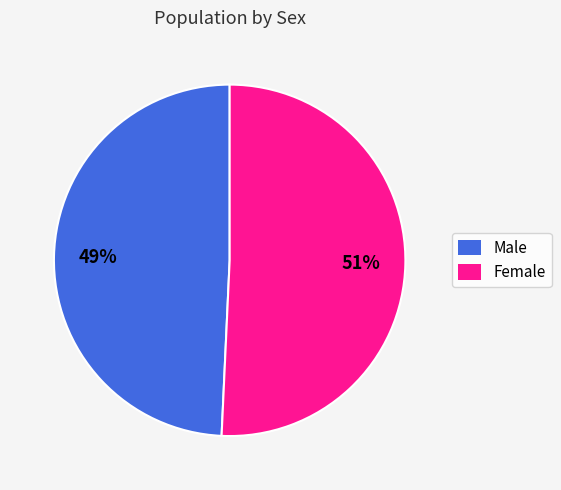

What is the ratio of the value at Male to the value at Female?

1.0